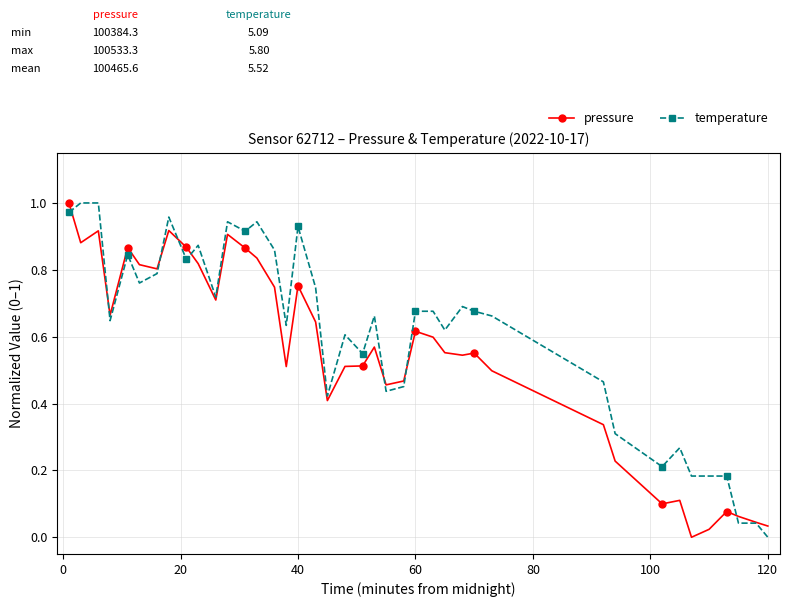

True or false: temperature has more than 0 points higher than both neighbors.

True